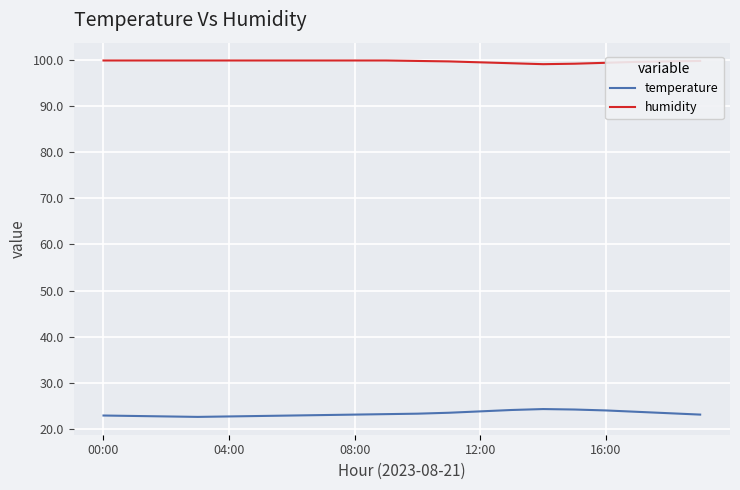

Which series has the largest range (max minus min)?

temperature